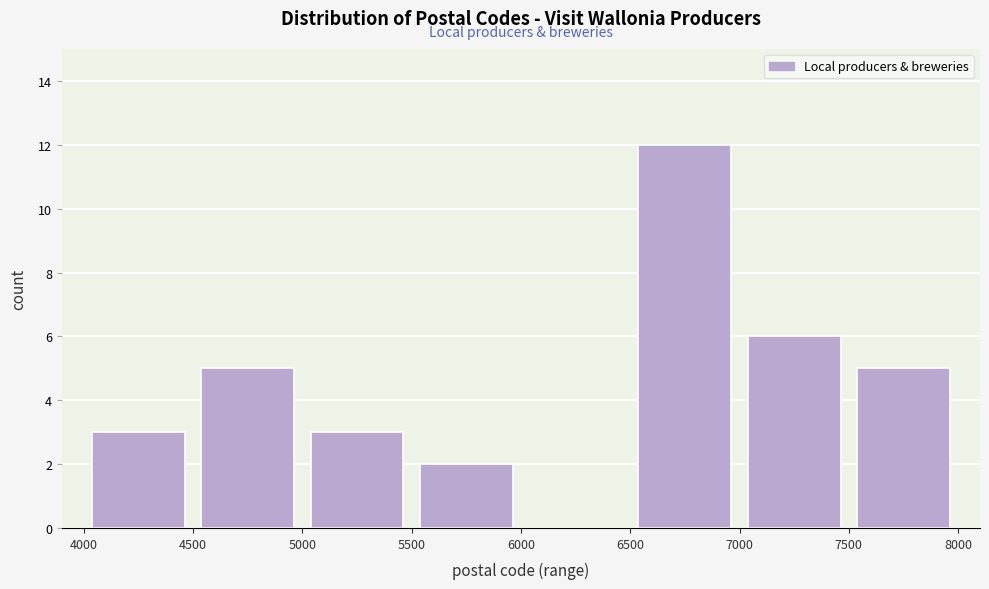

Reading left to right, transcribe this chart: for each bar, give the range it covers on the x-axis and its height. The values are not printed on the chart, so give them approximately, as read against the axis.

4000 to 4500: 3
4500 to 5000: 5
5000 to 5500: 3
5500 to 6000: 2
6000 to 6500: 0
6500 to 7000: 12
7000 to 7500: 6
7500 to 8000: 5